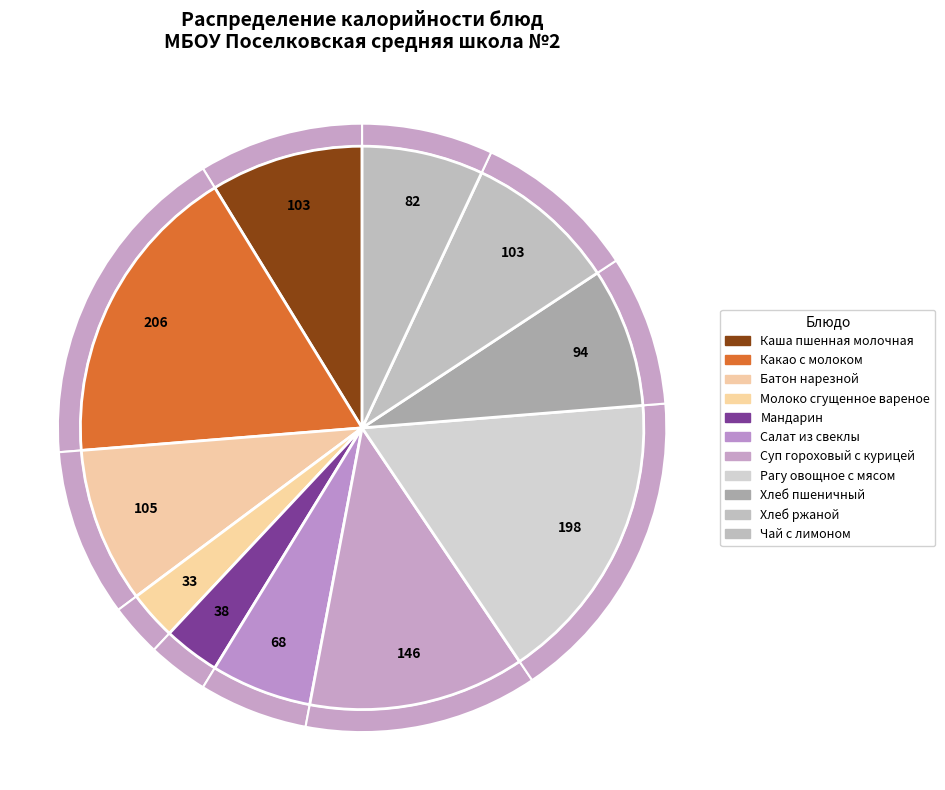

Which slice is the smallest?

Молоко сгущенное вареное